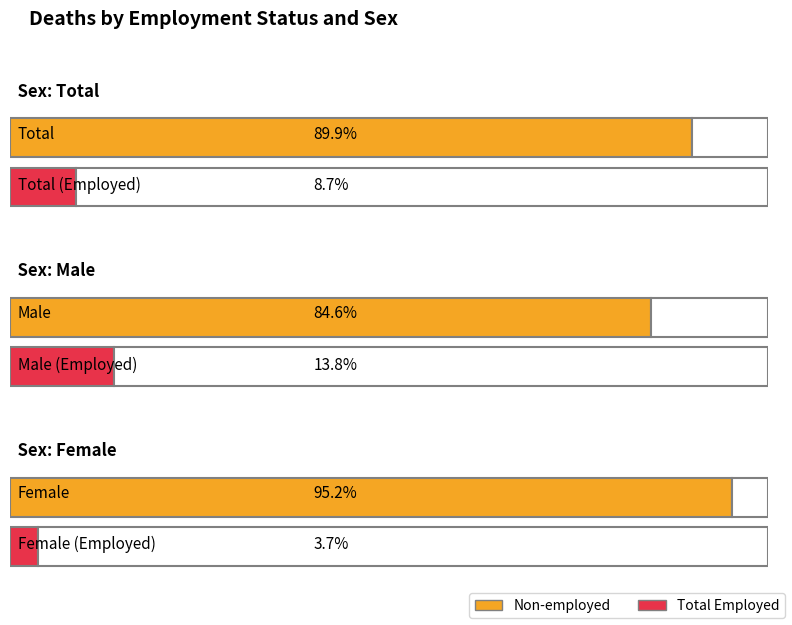

At which label is Non-employed closest to 5893?

Female